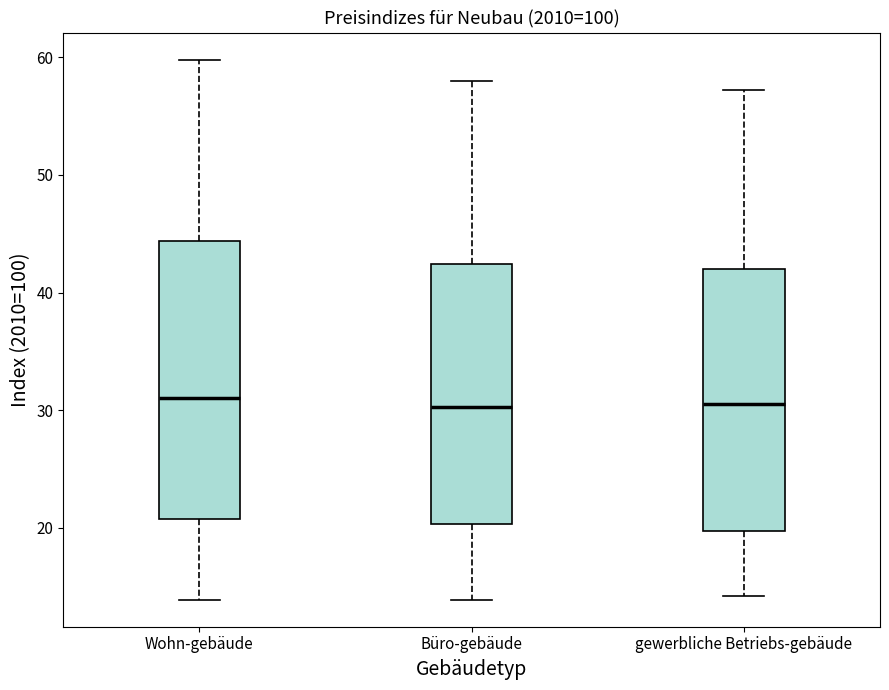

Where does the lower whisker of the box for Büro-gebäude end on the y-axis? The values are not printed on the chart, so give them approximately, as read against the axis.

14